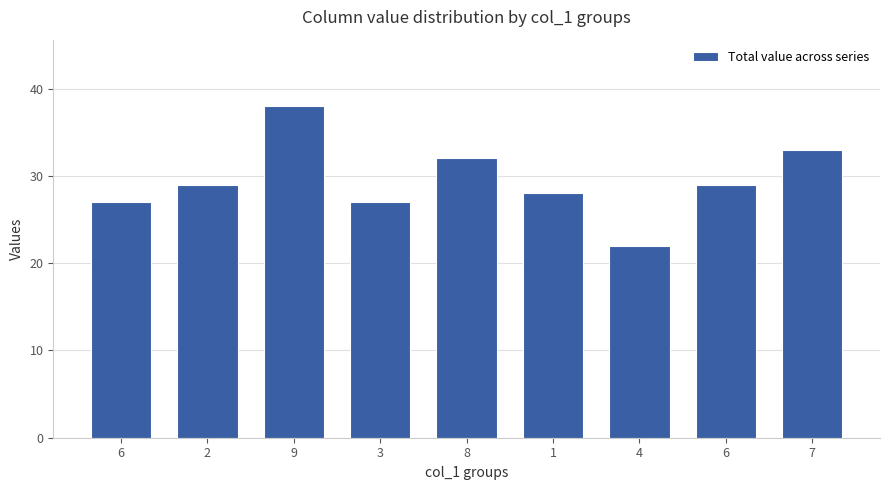

Rank the categories by value from highest to lowest.

9, 7, 8, 2, 6, 1, 6, 3, 4